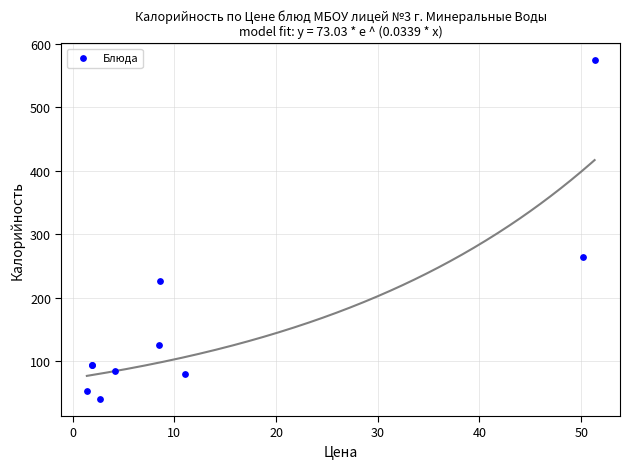

What Y value in the scatter plot is closest to 306?

263.5